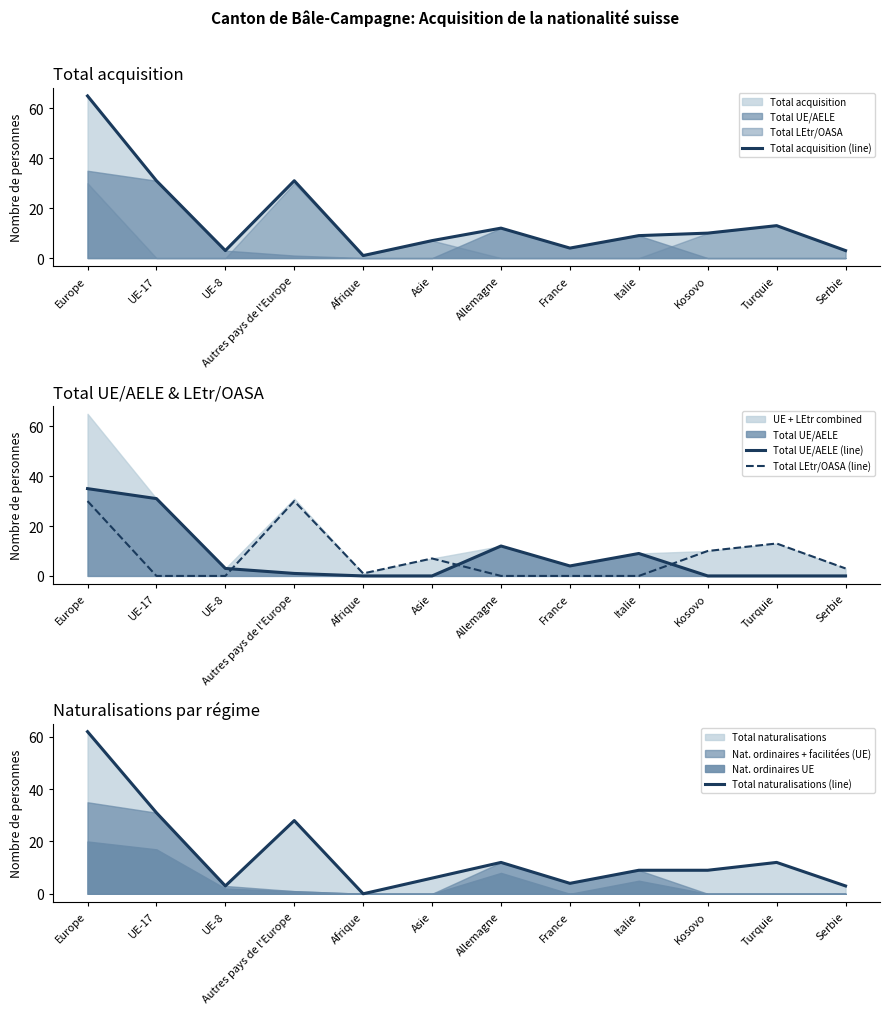

List the series in order of their peak value, lowest first.

Total LEtr/OASA (line), Total UE/AELE (line), Total naturalisations (line), Total acquisition (line)